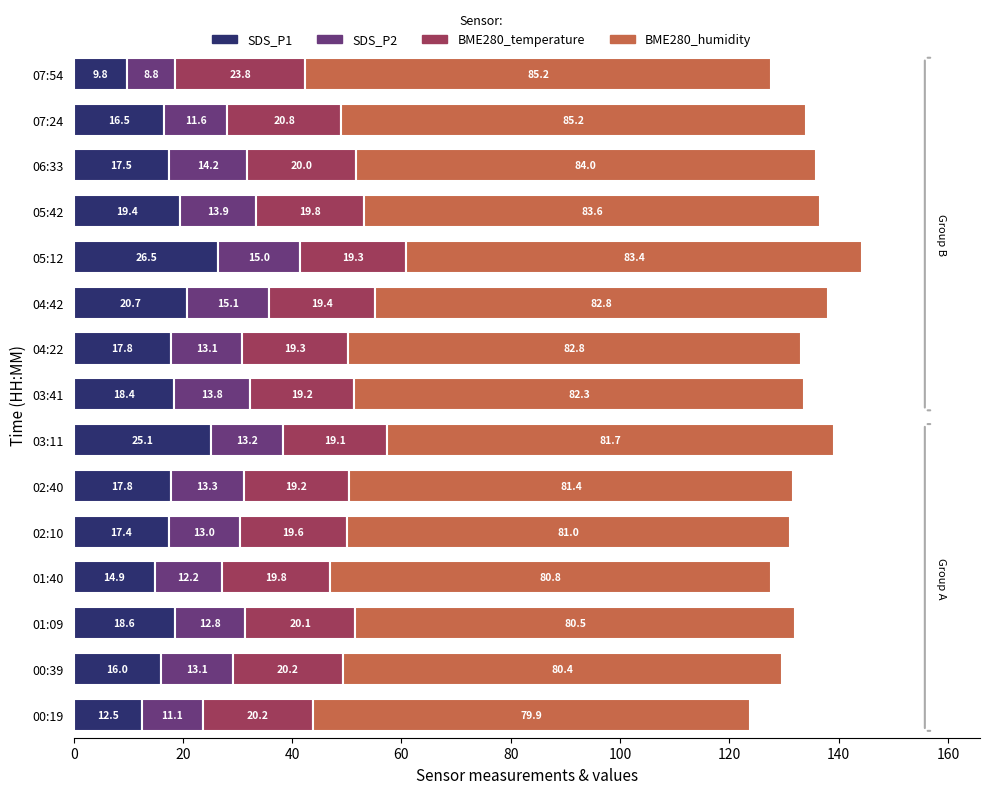

What is the difference between the maximum and minimum values in the SDS_P1 series?

16.7